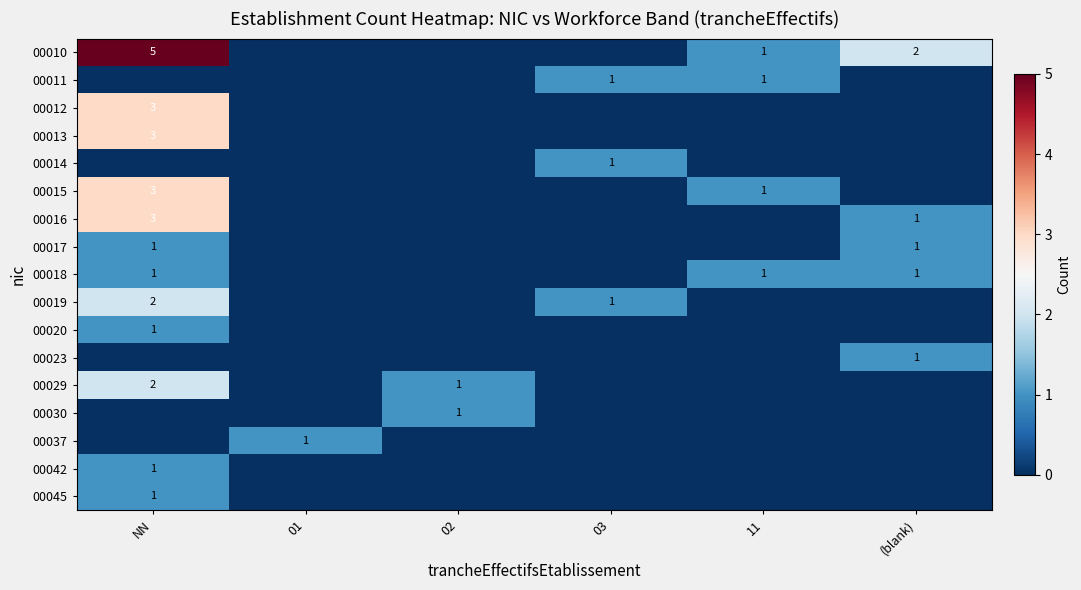

What is the spread (max minus min) of values at 02?

1